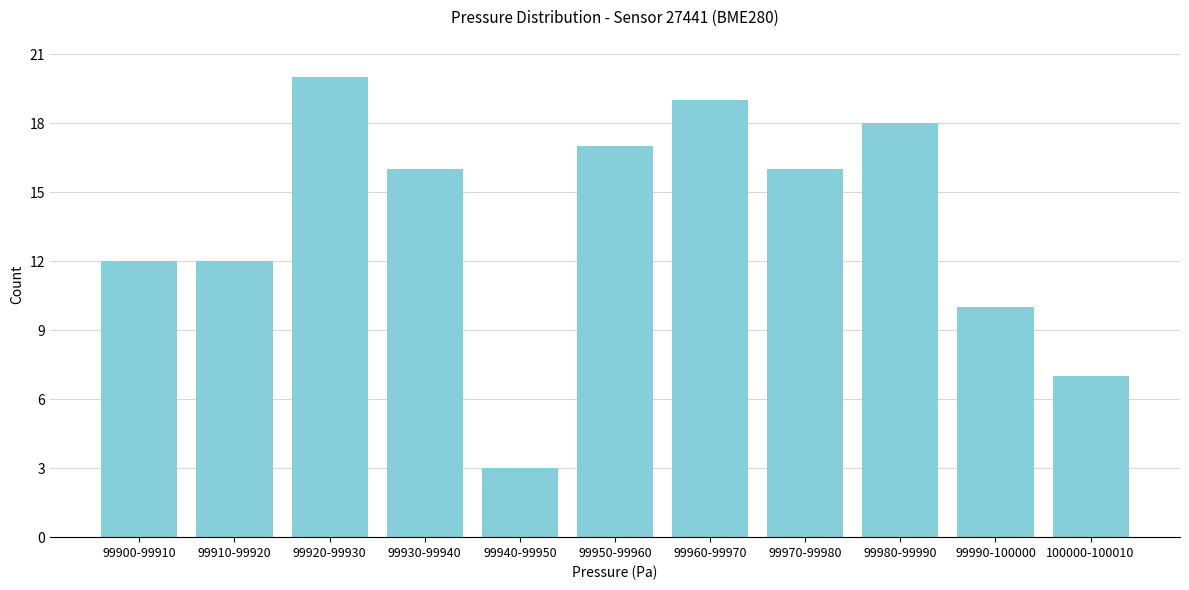

Reading left to right, transcribe all the data shown in this chart.

12	12	20	16	3	17	19	16	18	10	7